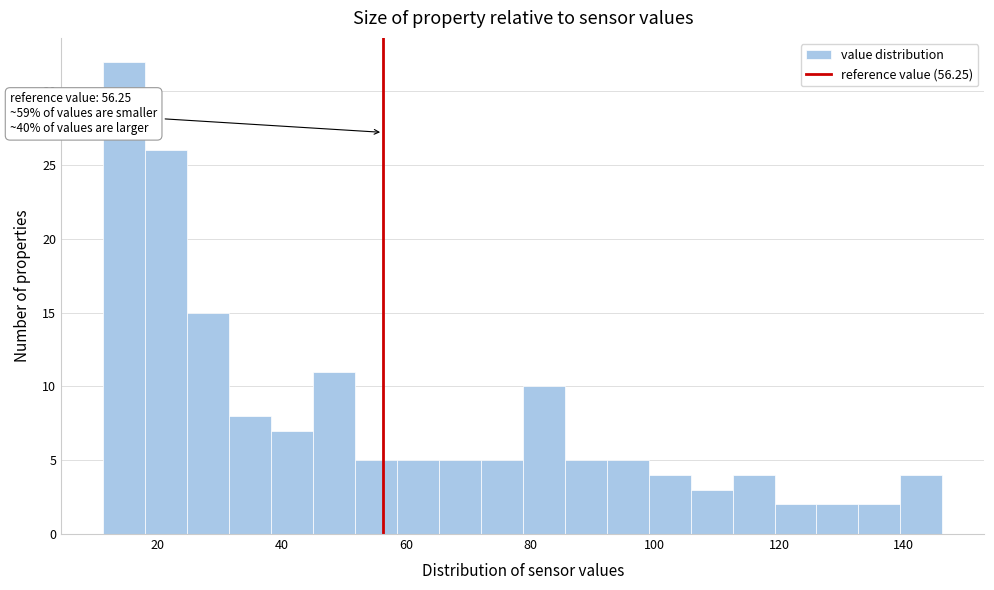

Read against the x-axis, roughly where is the centre of the tallest bar?

14